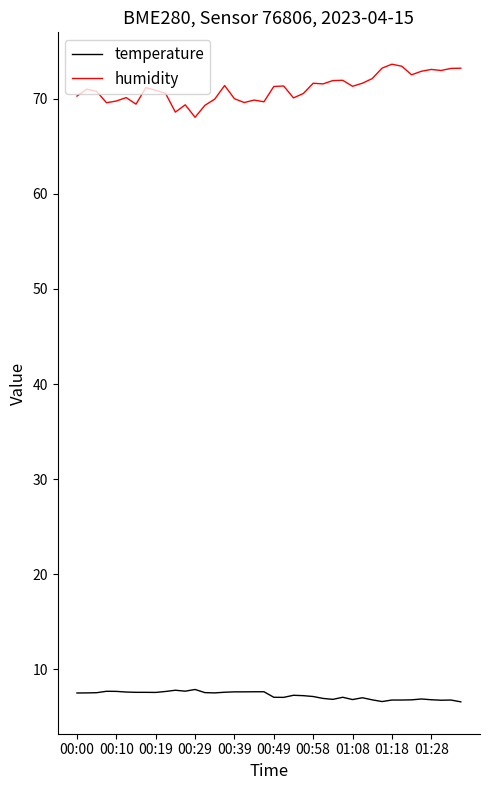

True or false: humidity and temperature cross at least once.

False